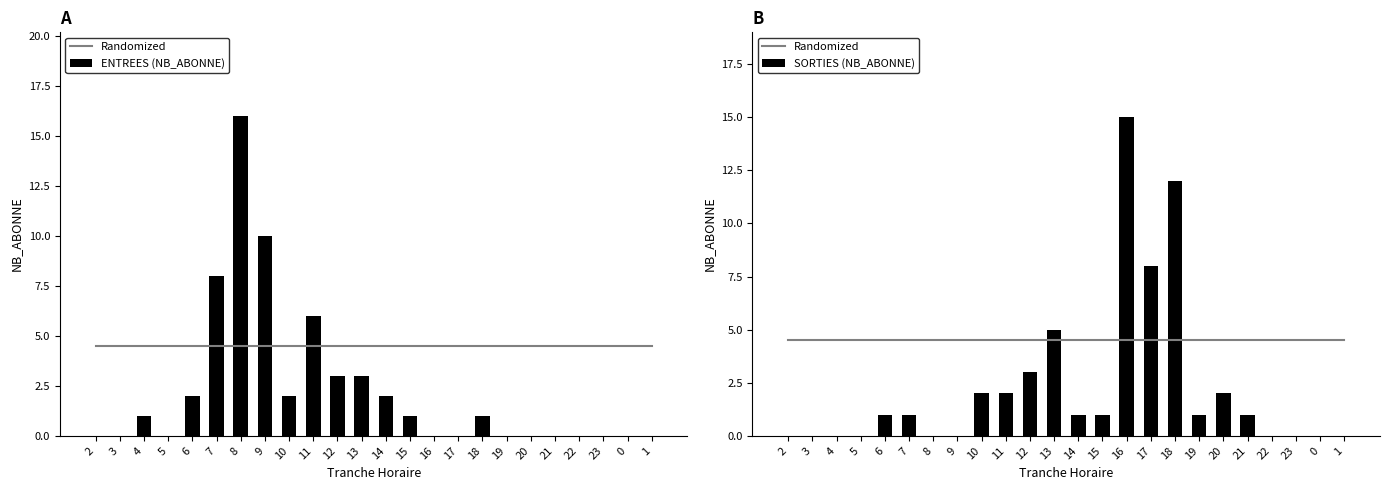

At which category is the sum across all series the highest?

8